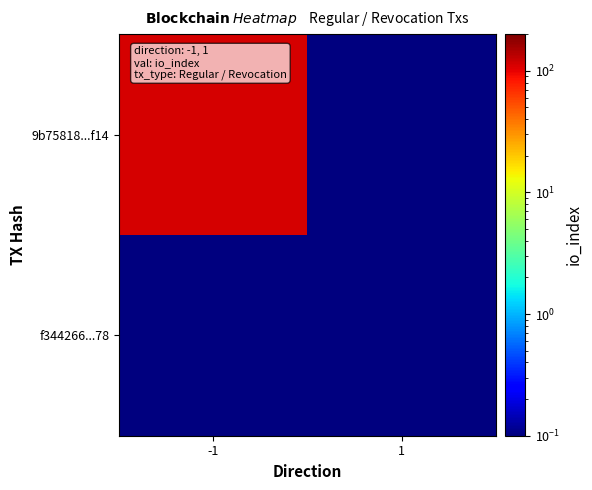

What is the difference between the highest and lowest values at -1?

112.9